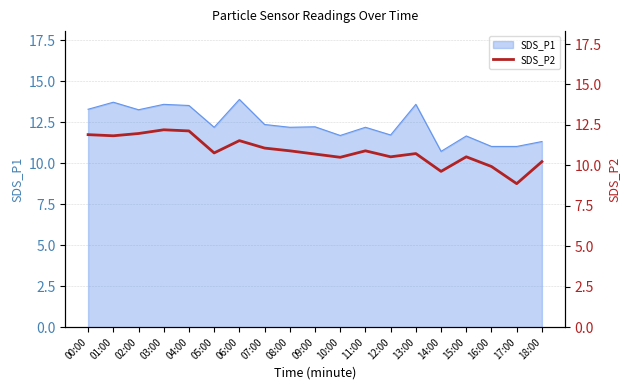

The SDS_P1 series shows 18.7 at 15:00. True or false?

False